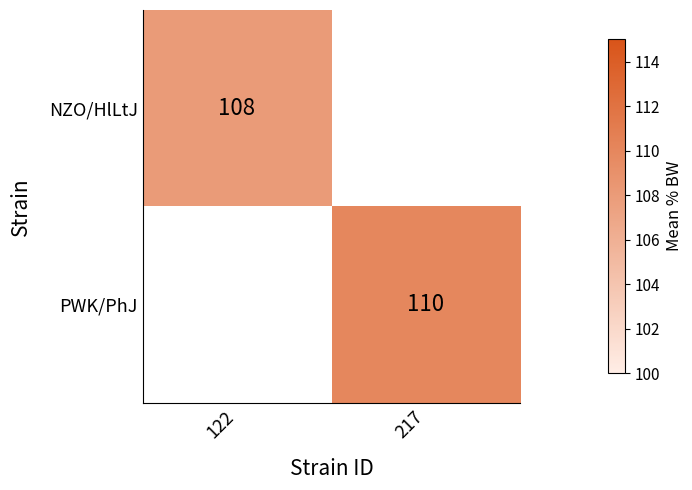

Is it true that NZO/HlLtJ equals 108 at 122?

True